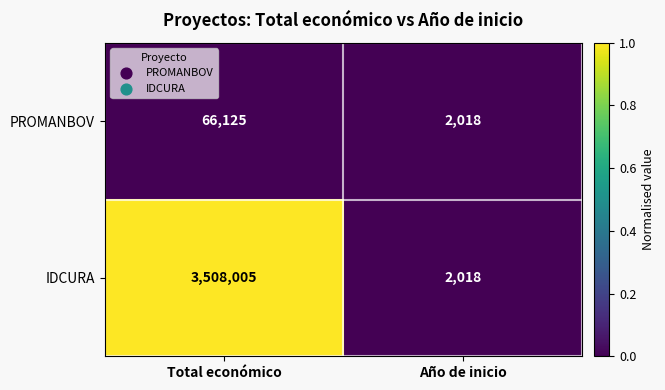

What is the smallest value displayed?

2018